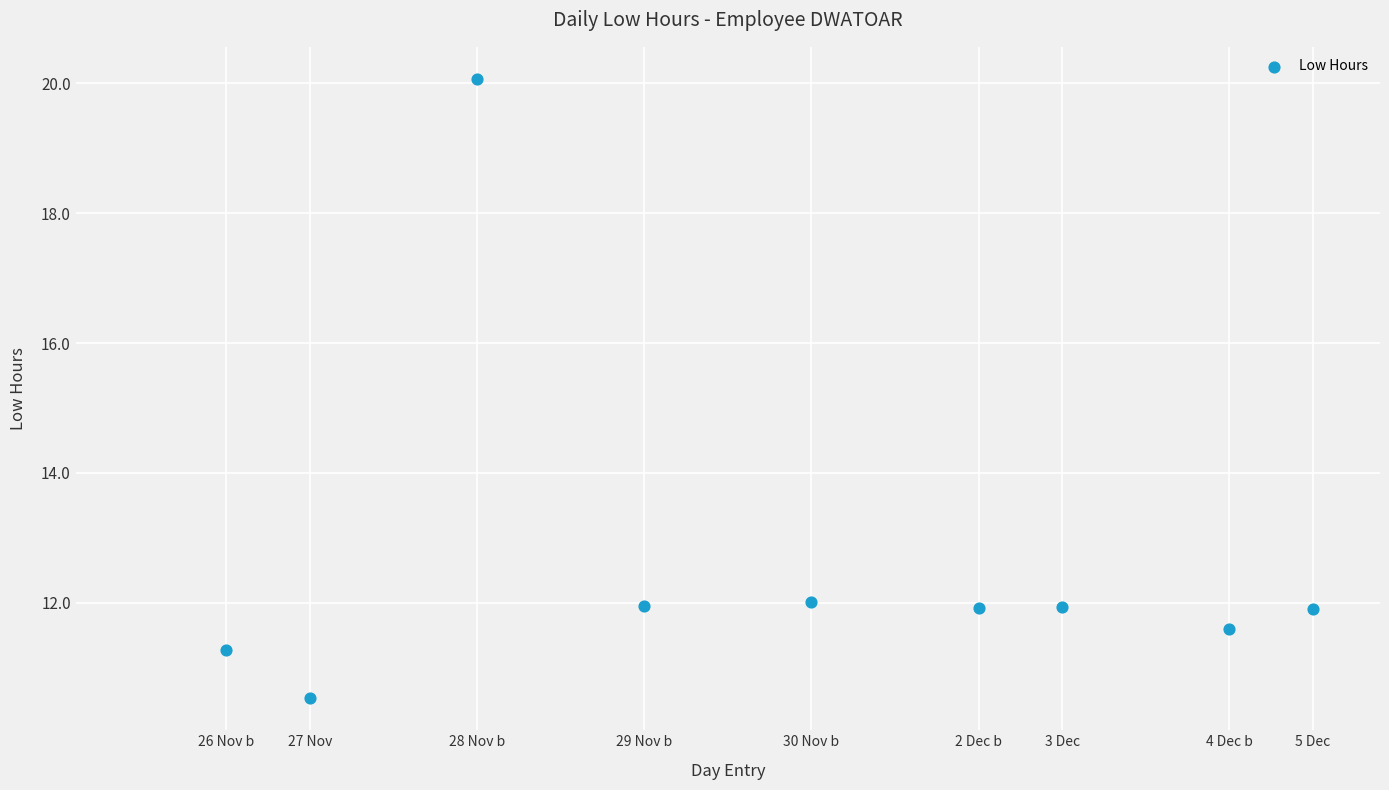

What is the average X value?

7.7